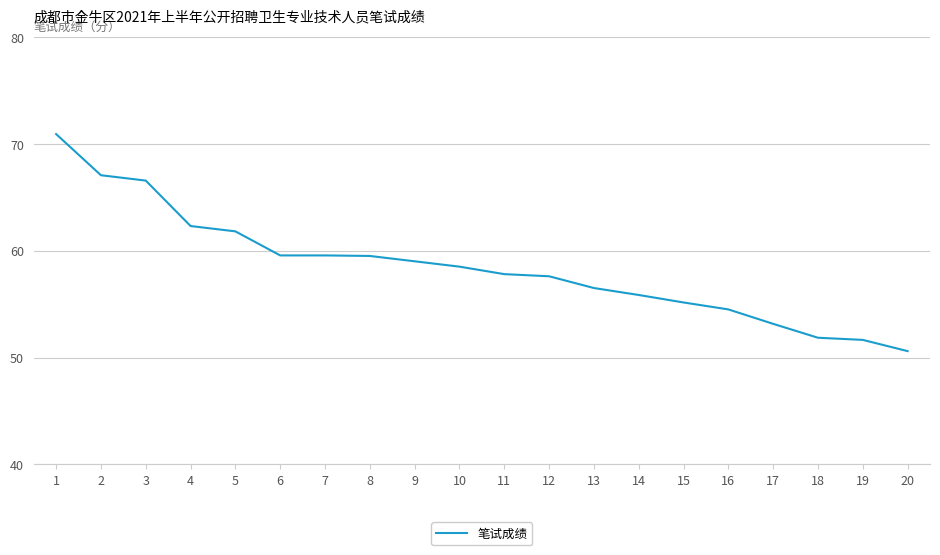

Between 18 and 14, which is larger?

14